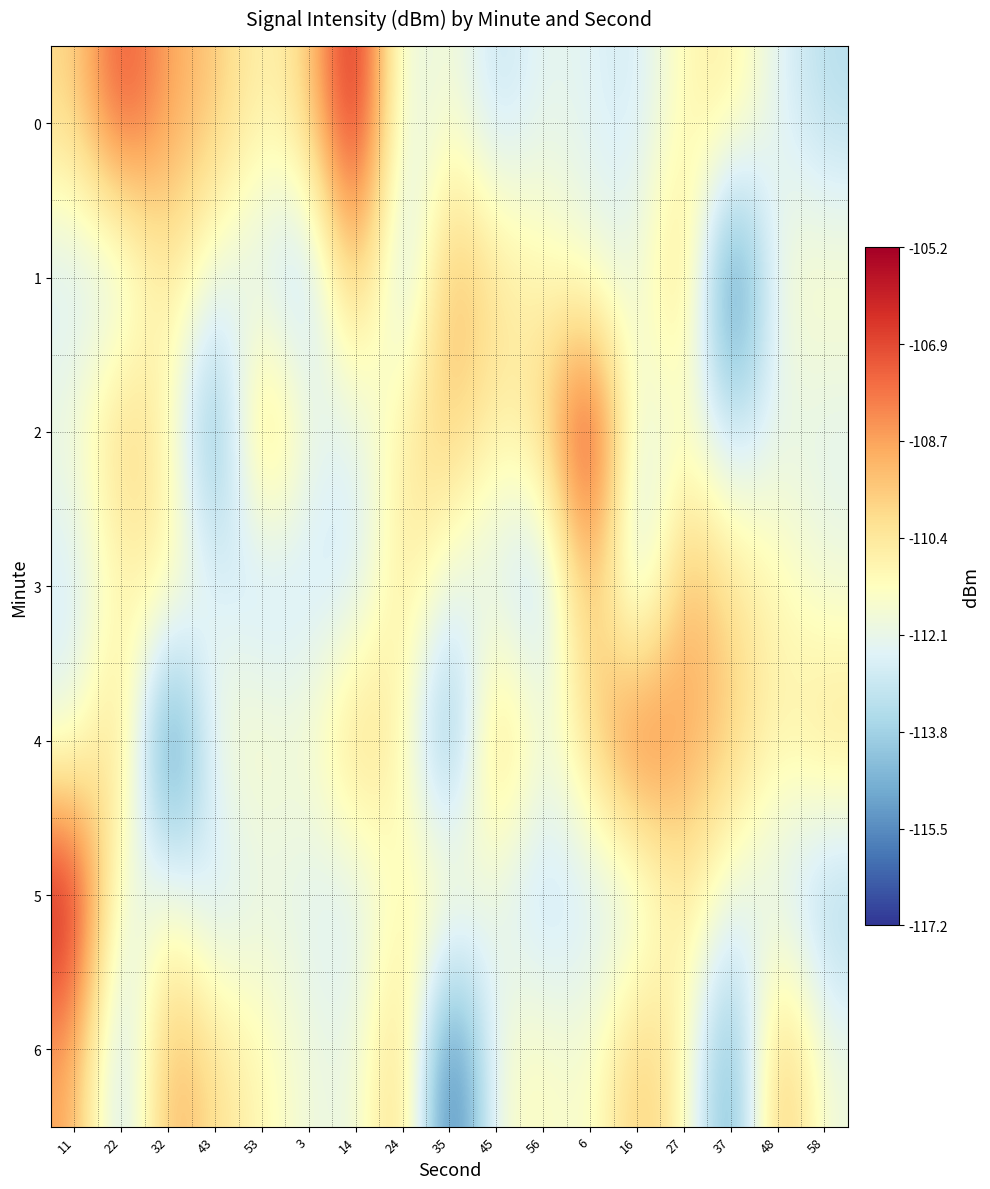

Which has a higher value, 22 or 53?

22